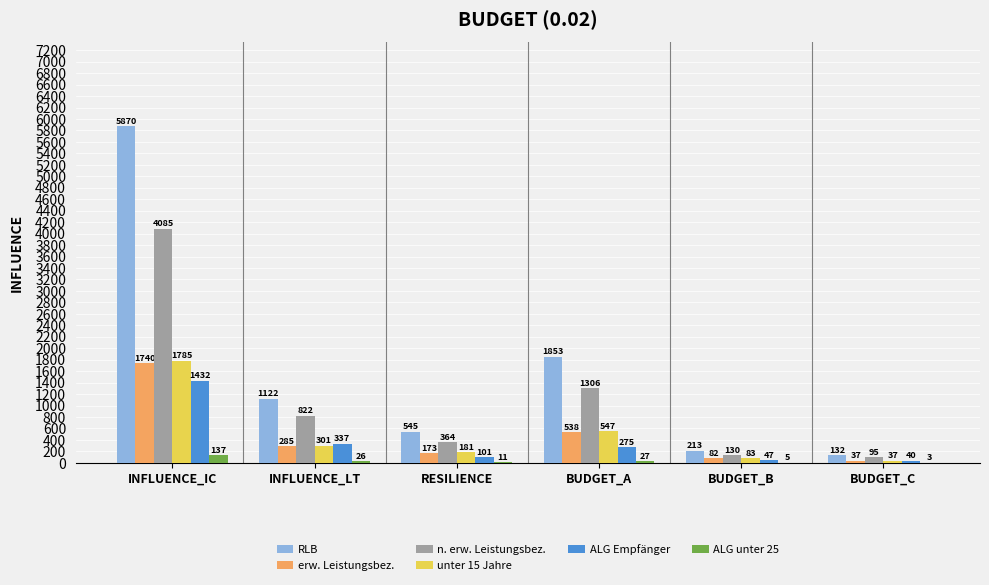

What is the sum of all ALG Empfänger values?

2232